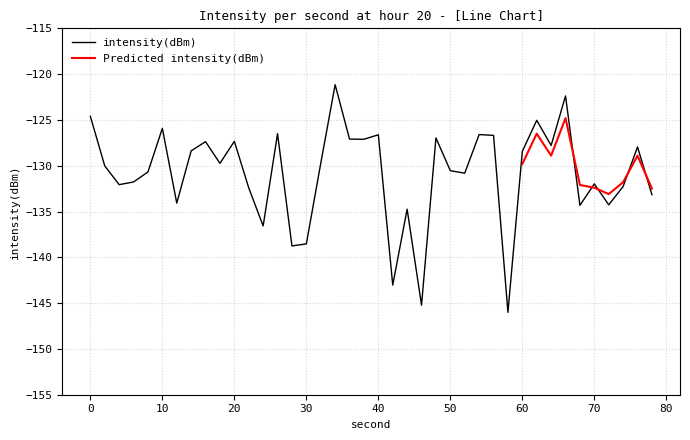

The value of intensity(dBm) at 60 is -211.0. True or false?

False